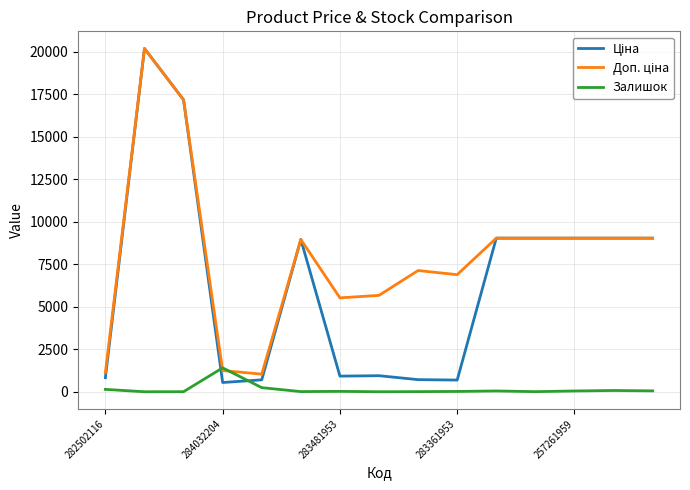

At how many categories does at least one series exceed 1412?

12